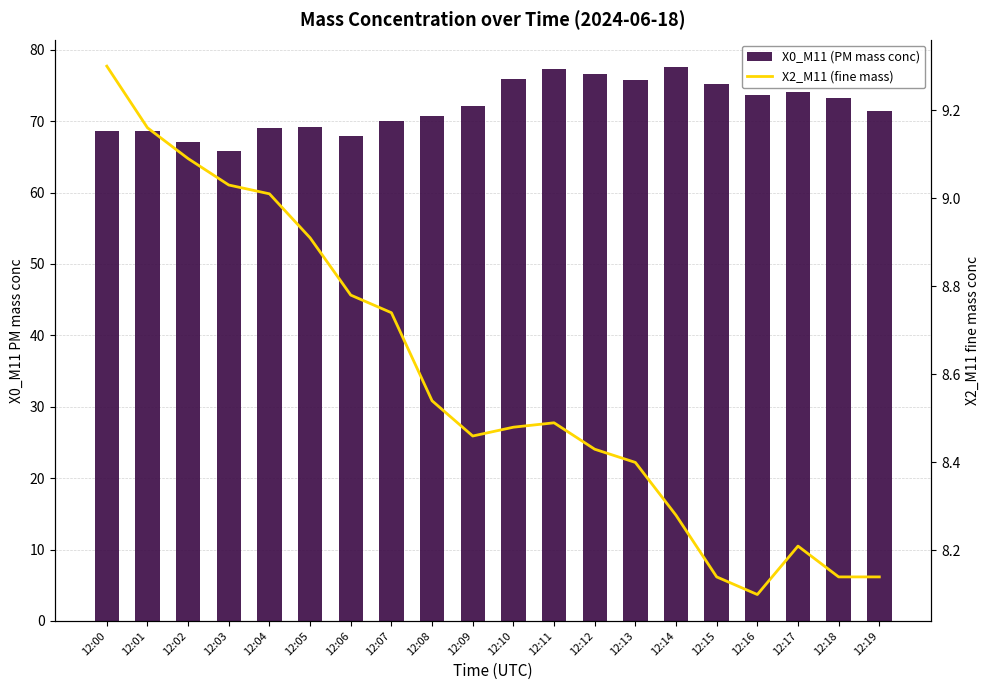

At 12:10, list the series in order from largest to smallest.

X0_M11 (PM mass conc), X2_M11 (fine mass)